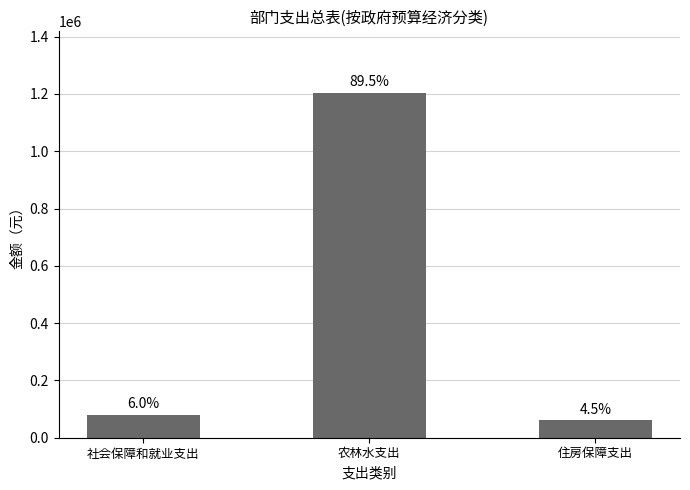

Does the chart contain any negative values?

No